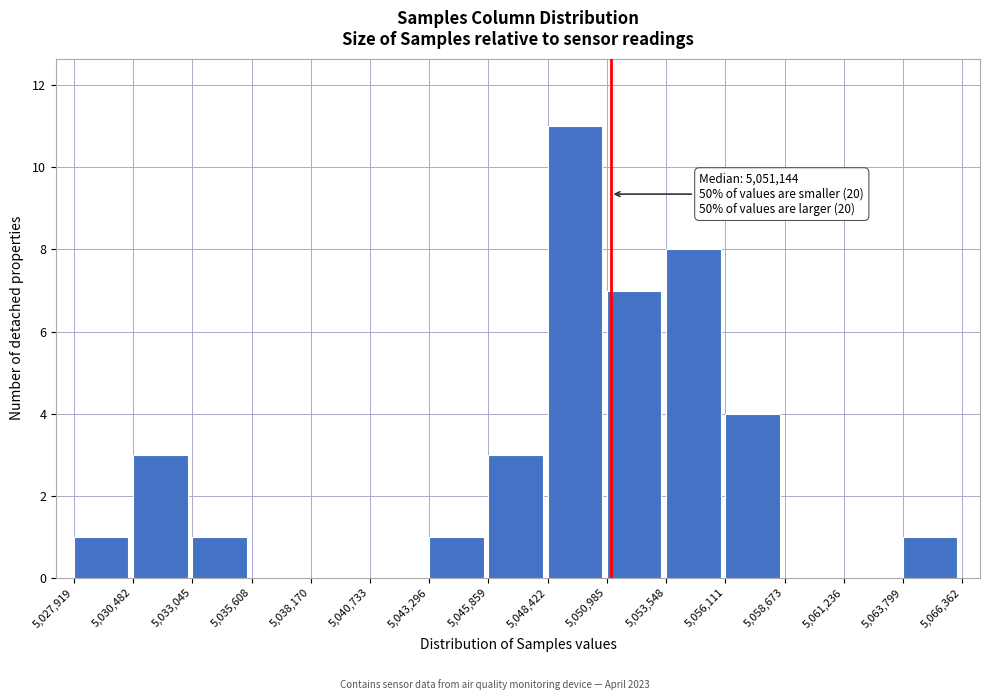

Which range on the x-axis has the tallest bar?

5,048,422 to 5,050,985